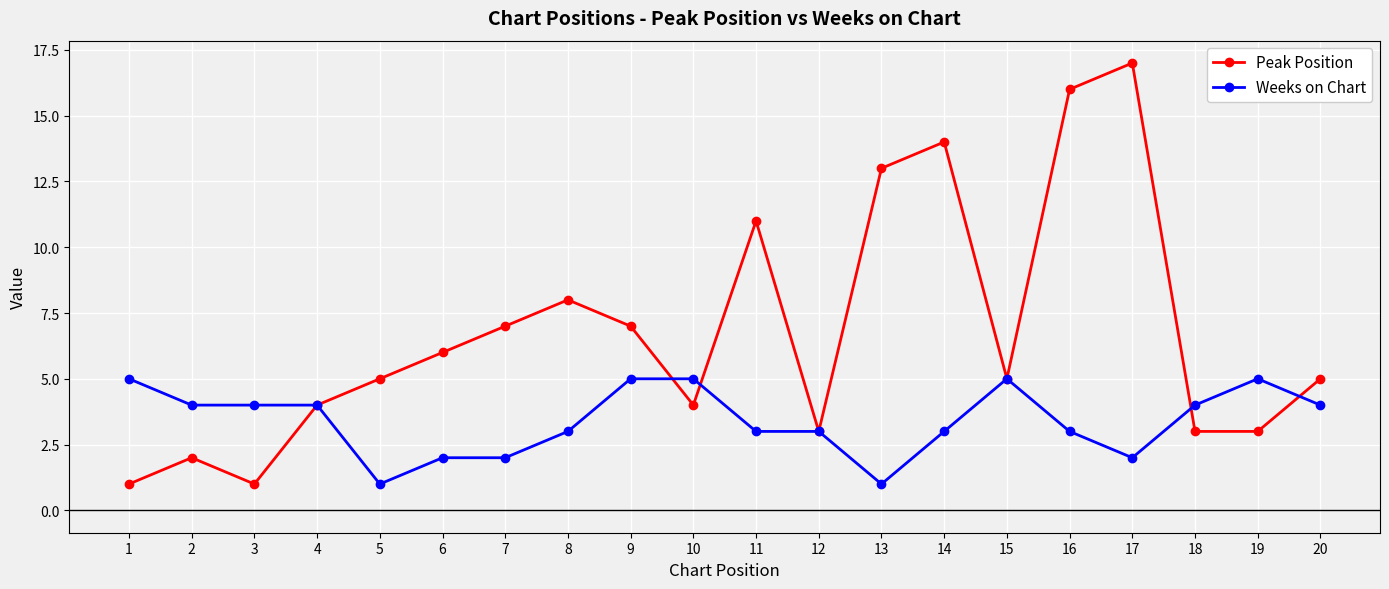

What value does the Peak Position series have at 7, to the nearest 10?

10